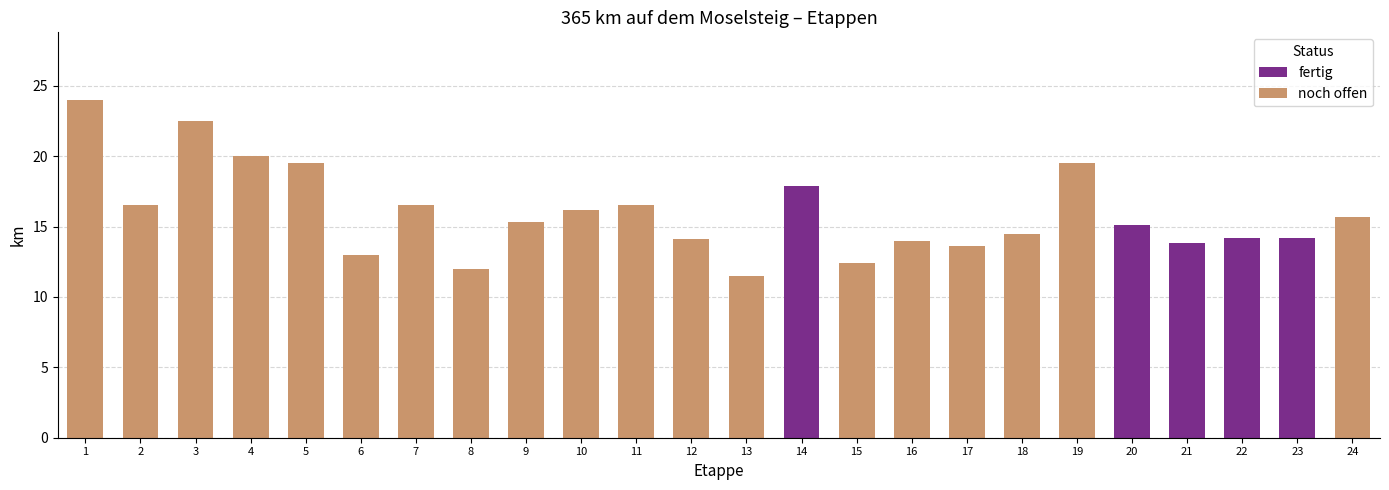

What is the approximate value at 10?

16.2